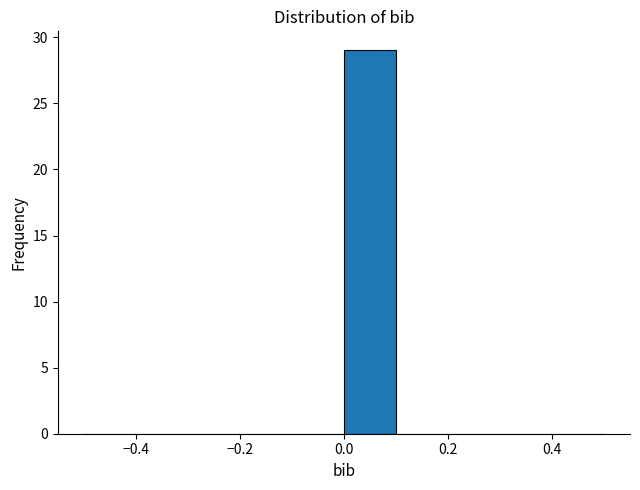

Reading left to right, list every bar in this chart as the range it spans on the x-axis followed by its height. The values are not printed on the chart, so give them approximately, as read against the axis.

-0.5 to -0.4: 0
-0.4 to -0.3: 0
-0.3 to -0.2: 0
-0.2 to -0.1: 0
-0.1 to 0.0: 0
0.0 to 0.1: 29
0.1 to 0.2: 0
0.2 to 0.3: 0
0.3 to 0.4: 0
0.4 to 0.5: 0